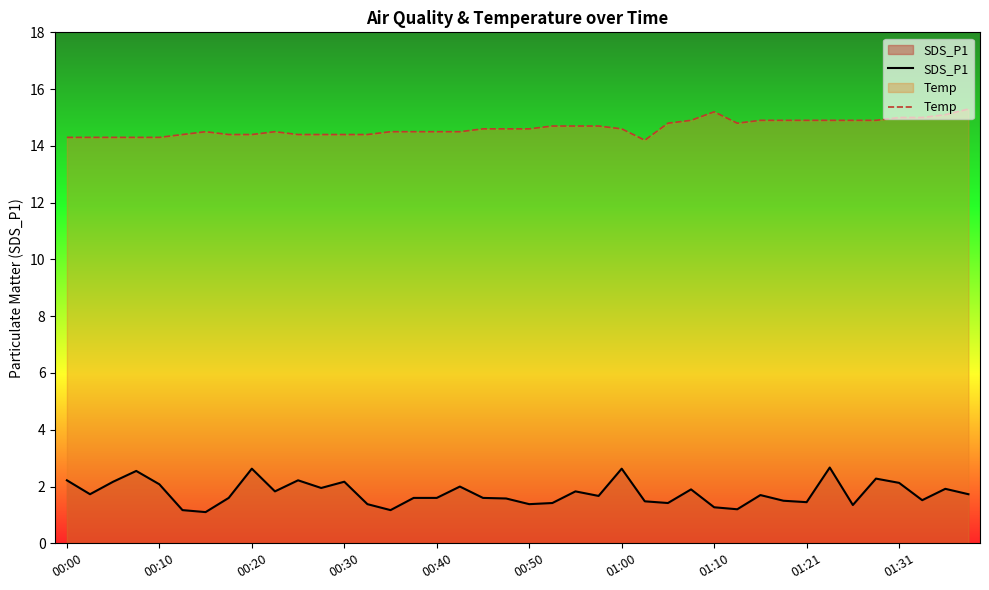

True or false: Temp and SDS_P1 cross at least once.

False